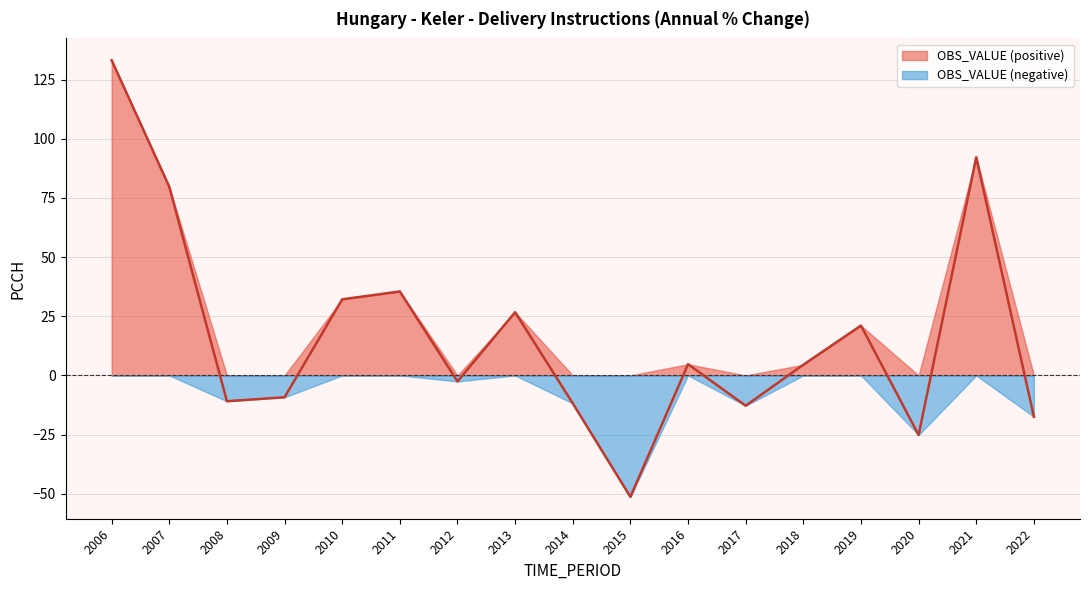

What is the value of the 6th point from the left?

35.5